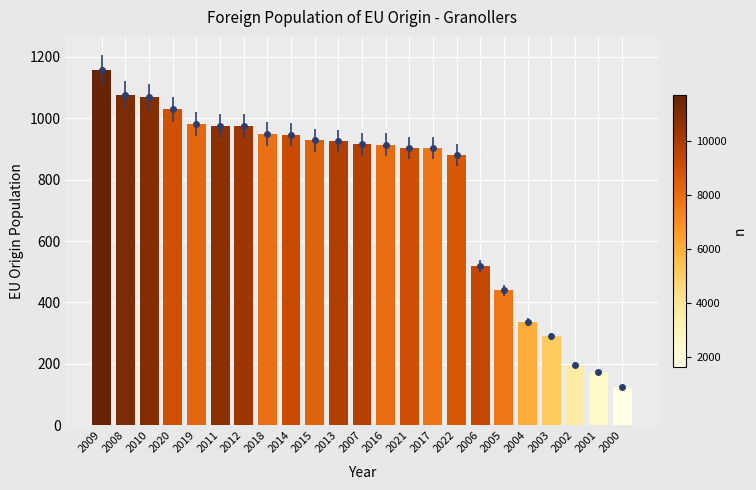

At which category does the chart reach its peak across all series?

2009